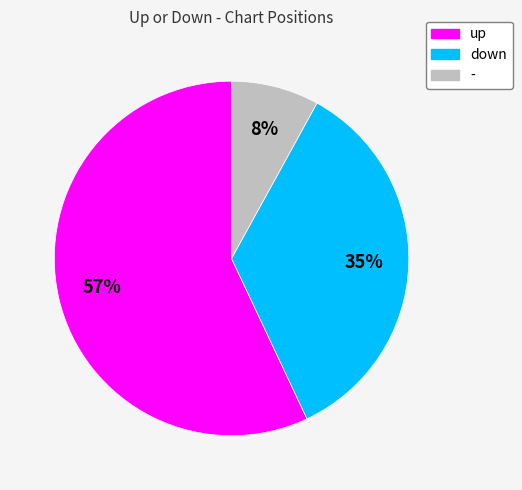

Which category accounts for the majority?

up